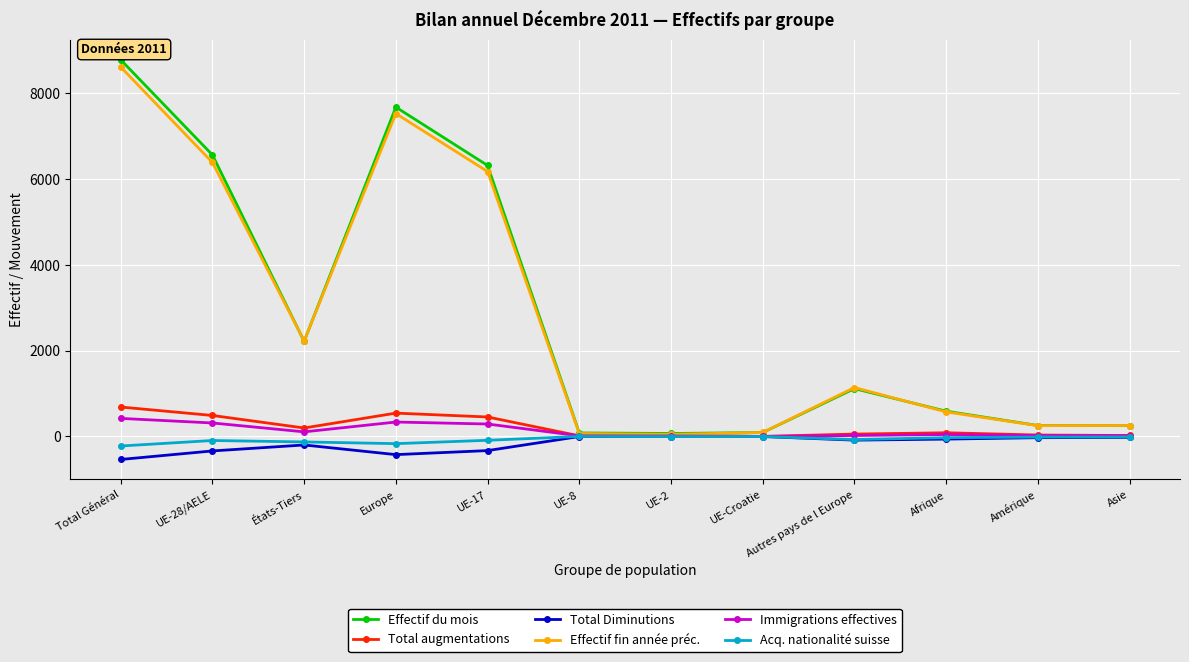

How many distinct data groups are displayed?

6